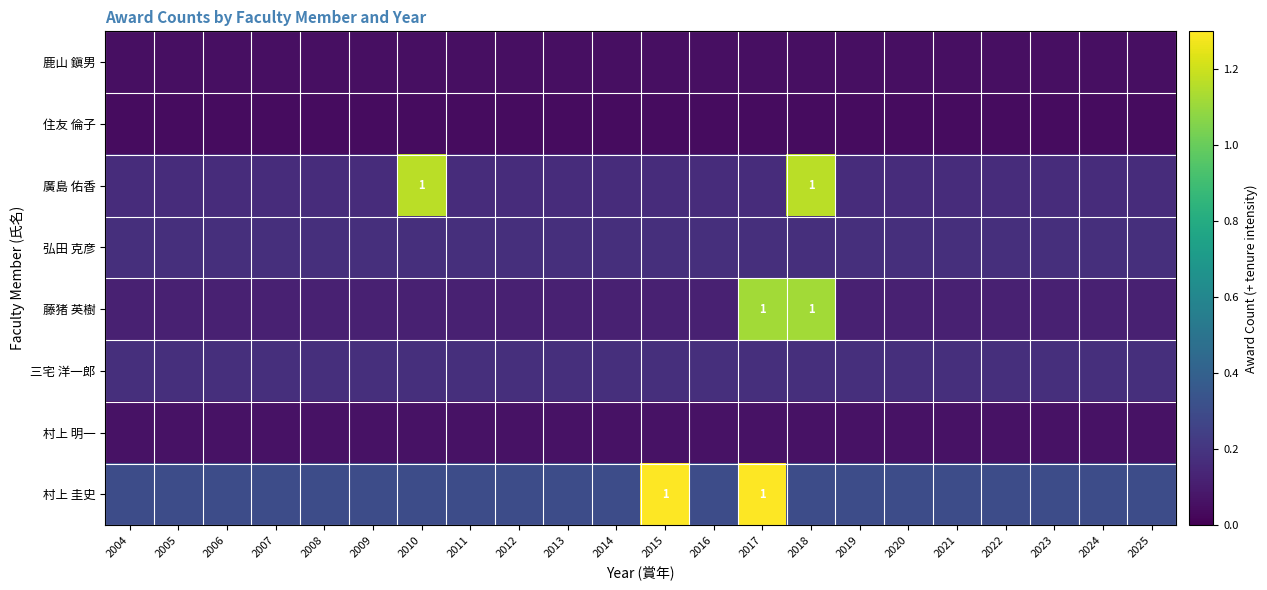

At 2021, list the series in order from largest to smallest.

村上 圭史, 弘田 克彦, 三宅 洋一郎, 廣島 佑香, 藤猪 英樹, 村上 明一, 鹿山 鎭男, 住友 倫子